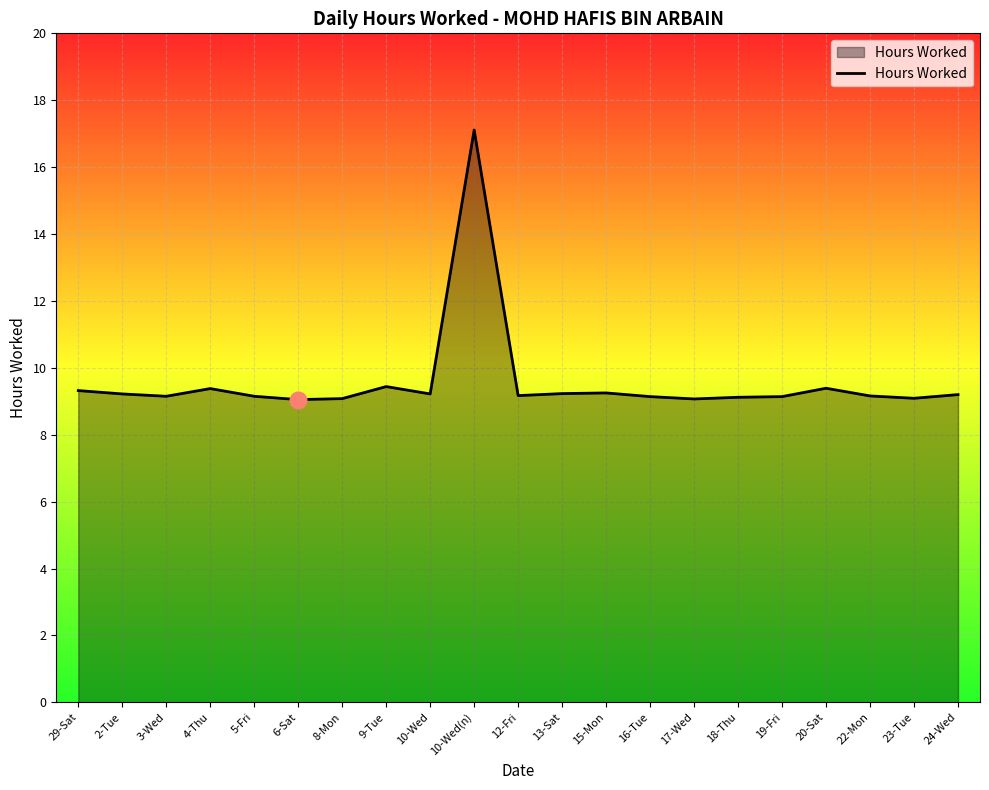

What is the sum of the values at 15-Mon and 16-Tue?

18.4